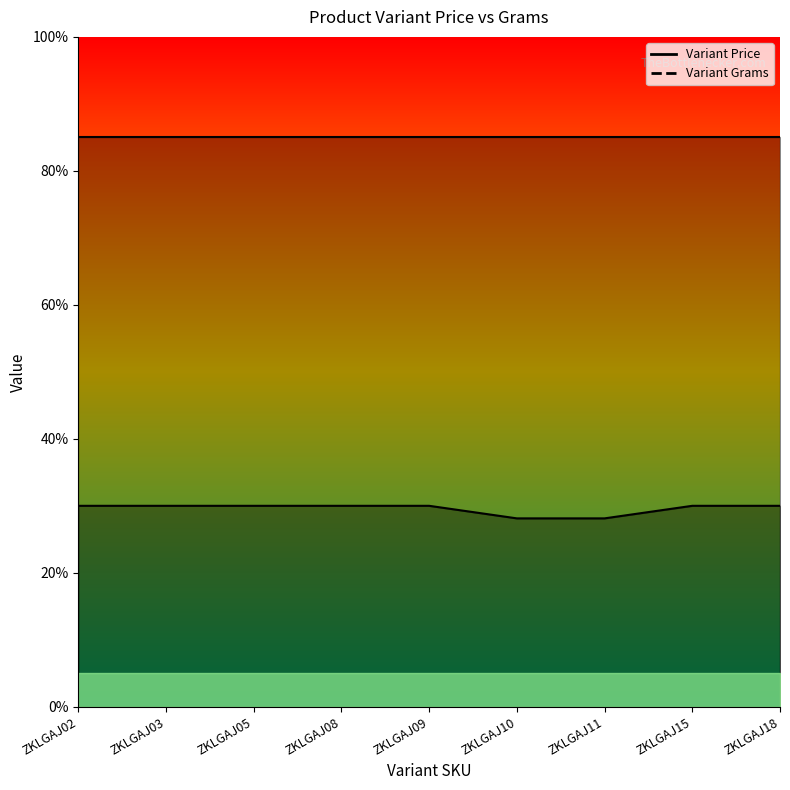

What is the ratio of the value at ZKLGAJ10 to the value at ZKLGAJ18?

0.9